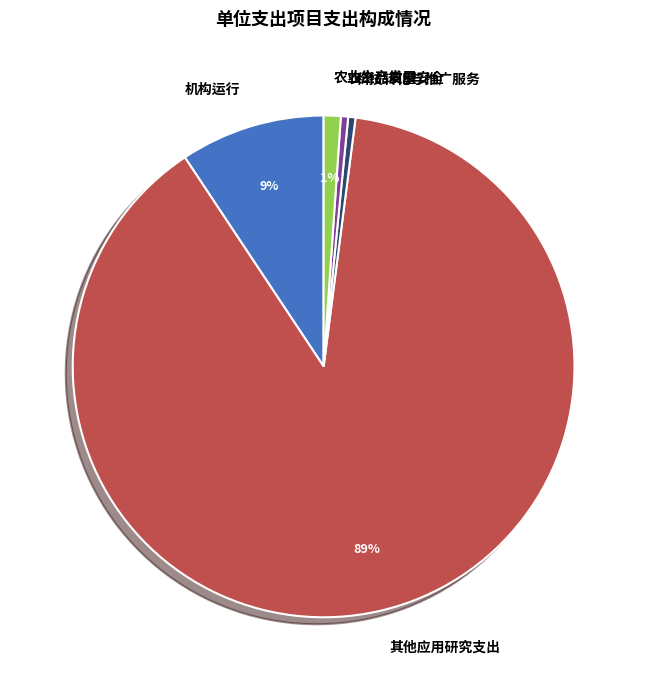

Between 农业生产发展 and 其他应用研究支出, which is larger?

其他应用研究支出